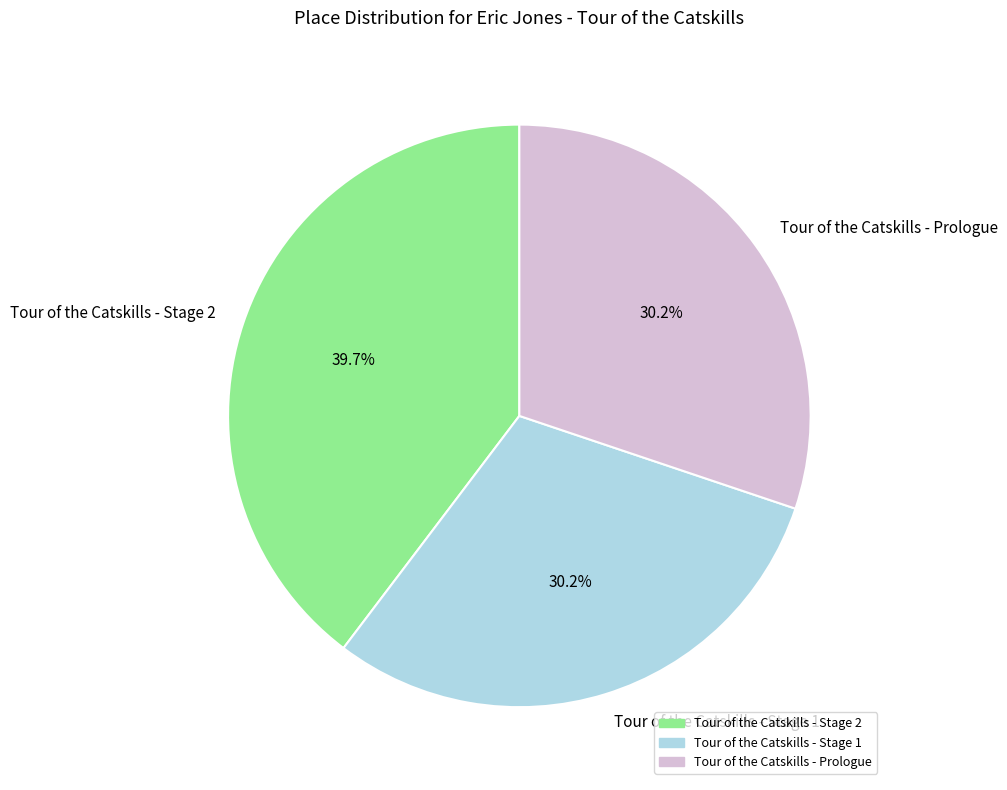

True or false: Tour of the Catskills - Stage 1 accounts for 23% of the total.

False